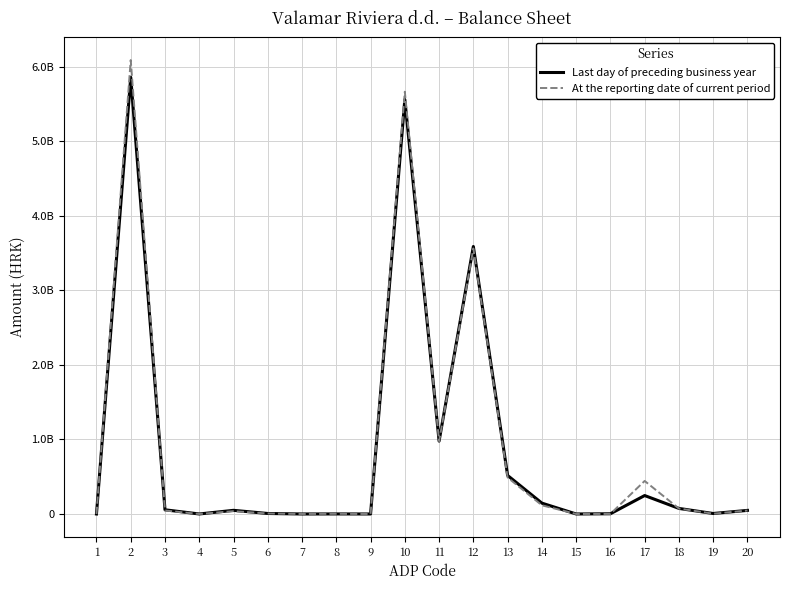

Is it true that Last day of preceding business year equals 74548777 at 18?

True